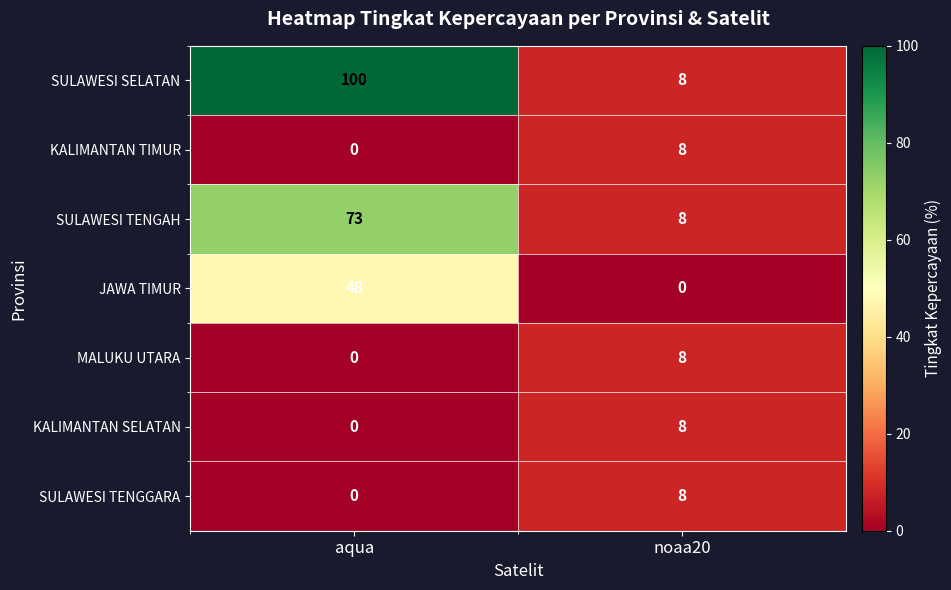

At which label does KALIMANTAN SELATAN reach its minimum?

aqua